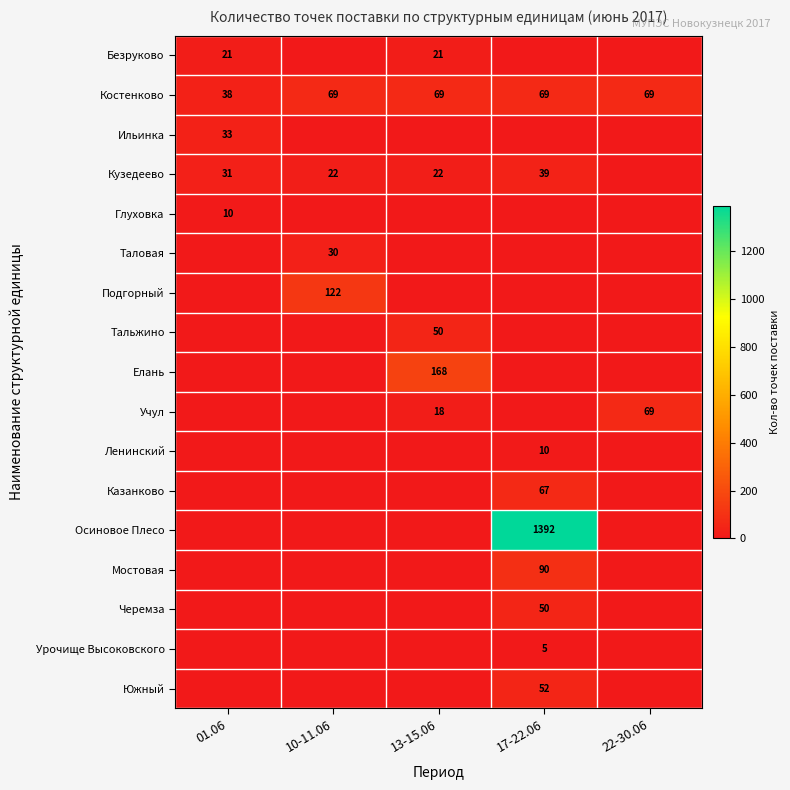

What is the difference between the Учул values at 22-30.06 and 13-15.06?

51